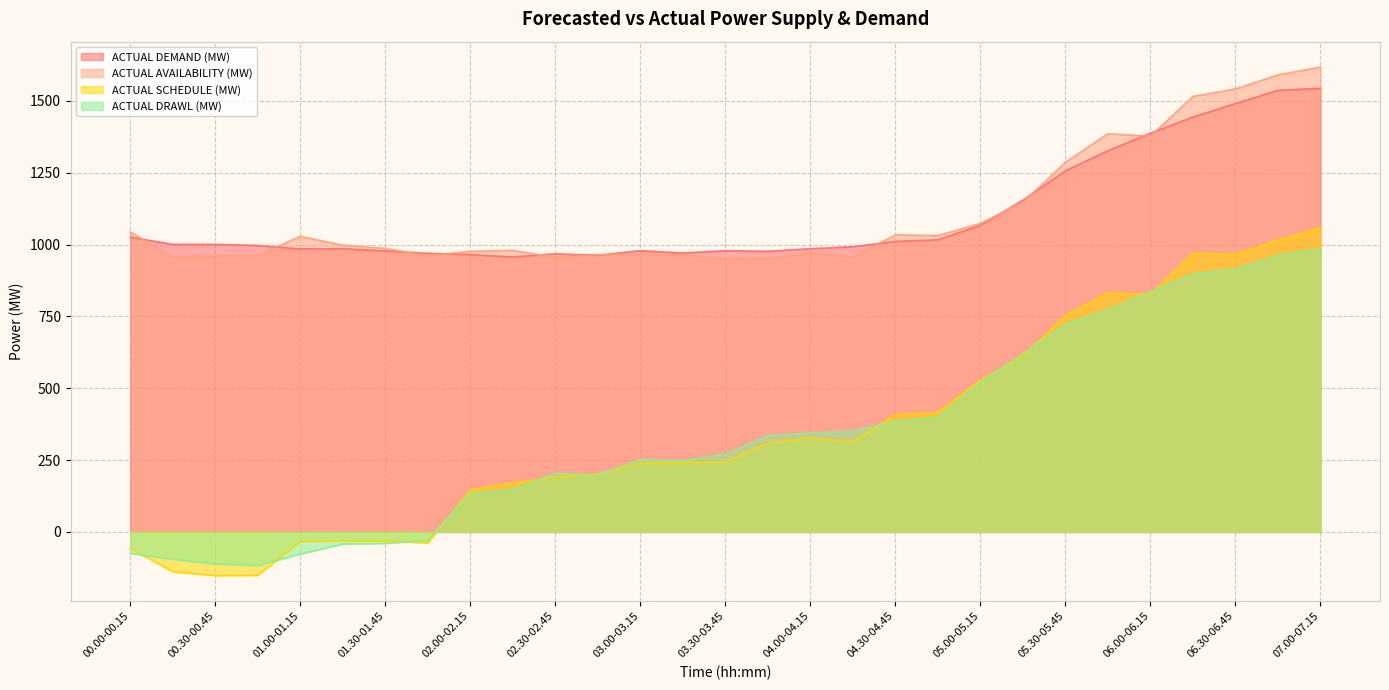

At which category is the sum across all series the highest?

07.00-07.15